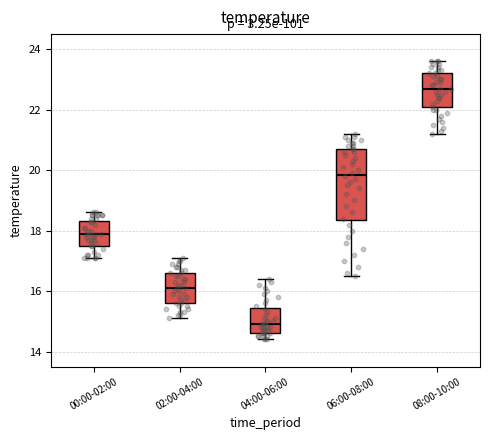

Reading left to right, read every box against the y-axis: the position of its median line, the range the box covers, and the ends of its whiskers. The values are not printed on the chart, so give them approximately, as read against the axis.

00:00-02:00: median 18.0, box 17.6 to 18.4, whiskers 17.2 to 18.6
02:00-04:00: median 16.2, box 15.6 to 16.6, whiskers 15.2 to 17.2
04:00-06:00: median 15.0, box 14.6 to 15.4, whiskers 14.4 to 16.4
06:00-08:00: median 19.8, box 18.4 to 20.8, whiskers 16.6 to 21.2
08:00-10:00: median 22.8, box 22.0 to 23.2, whiskers 21.2 to 23.6